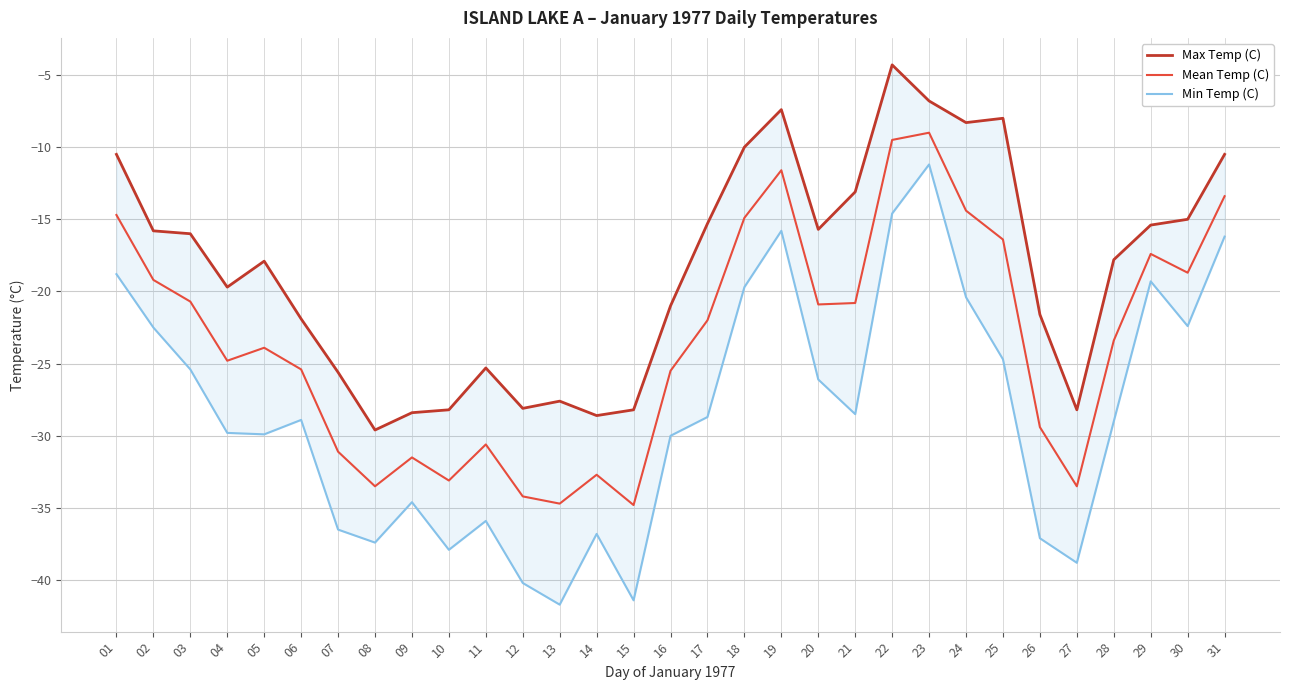

Reading left to right, transcribe all the data shown in this chart.

Max Temp (C): -10.5	-15.8	-16.0	-19.7	-17.9	-21.9	-25.6	-29.6	-28.4	-28.2	-25.3	-28.1	-27.6	-28.6	-28.2	-21.0	-15.3	-10.0	-7.4	-15.7	-13.1	-4.3	-6.8	-8.3	-8.0	-21.6	-28.2	-17.8	-15.4	-15.0	-10.5
Mean Temp (C): -14.7	-19.2	-20.7	-24.8	-23.9	-25.4	-31.1	-33.5	-31.5	-33.1	-30.6	-34.2	-34.7	-32.7	-34.8	-25.5	-22.0	-14.9	-11.6	-20.9	-20.8	-9.5	-9.0	-14.4	-16.4	-29.4	-33.5	-23.4	-17.4	-18.7	-13.4
Min Temp (C): -18.8	-22.5	-25.4	-29.8	-29.9	-28.9	-36.5	-37.4	-34.6	-37.9	-35.9	-40.2	-41.7	-36.8	-41.4	-30.0	-28.7	-19.7	-15.8	-26.1	-28.5	-14.6	-11.2	-20.4	-24.7	-37.1	-38.8	-29.0	-19.3	-22.4	-16.2